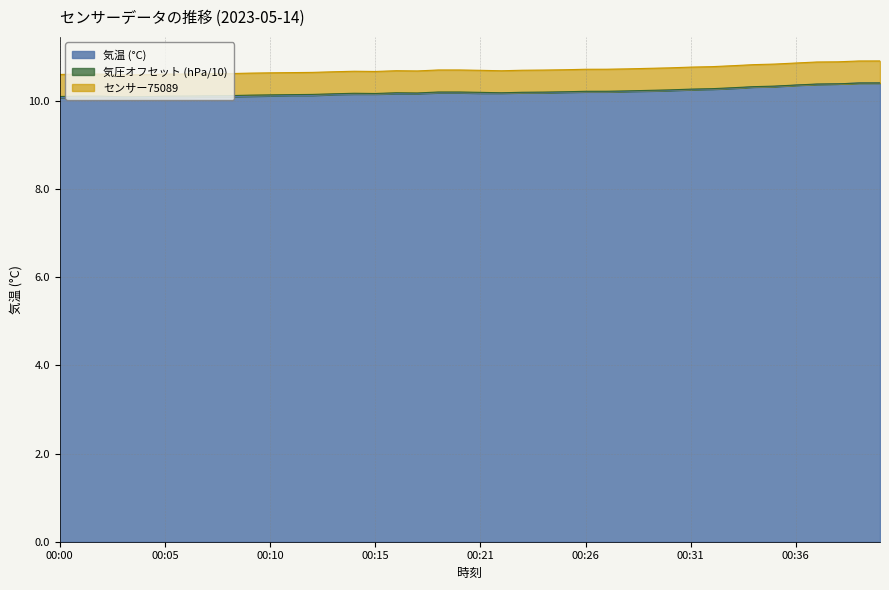

What is the difference between the maximum and minimum values in the 気温 (°C) series?

0.3